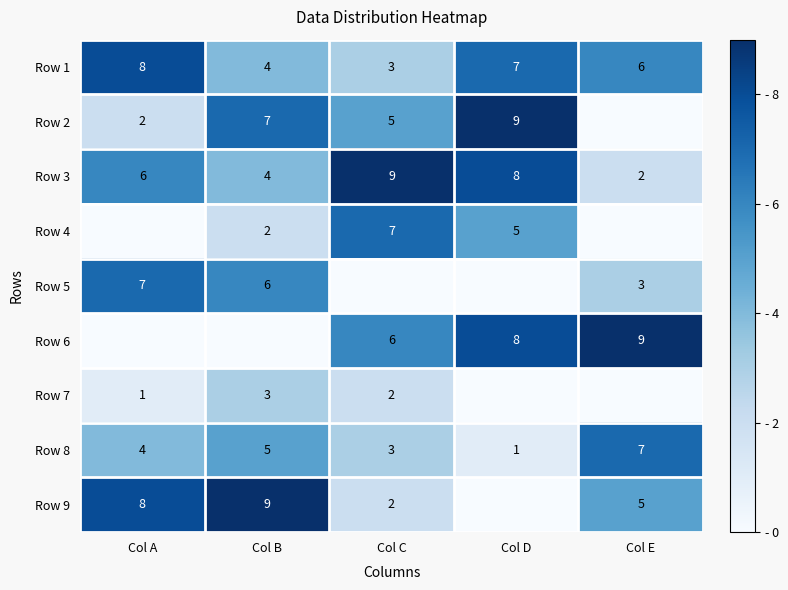

At which label does Row 1 first exceed 6?

Col A